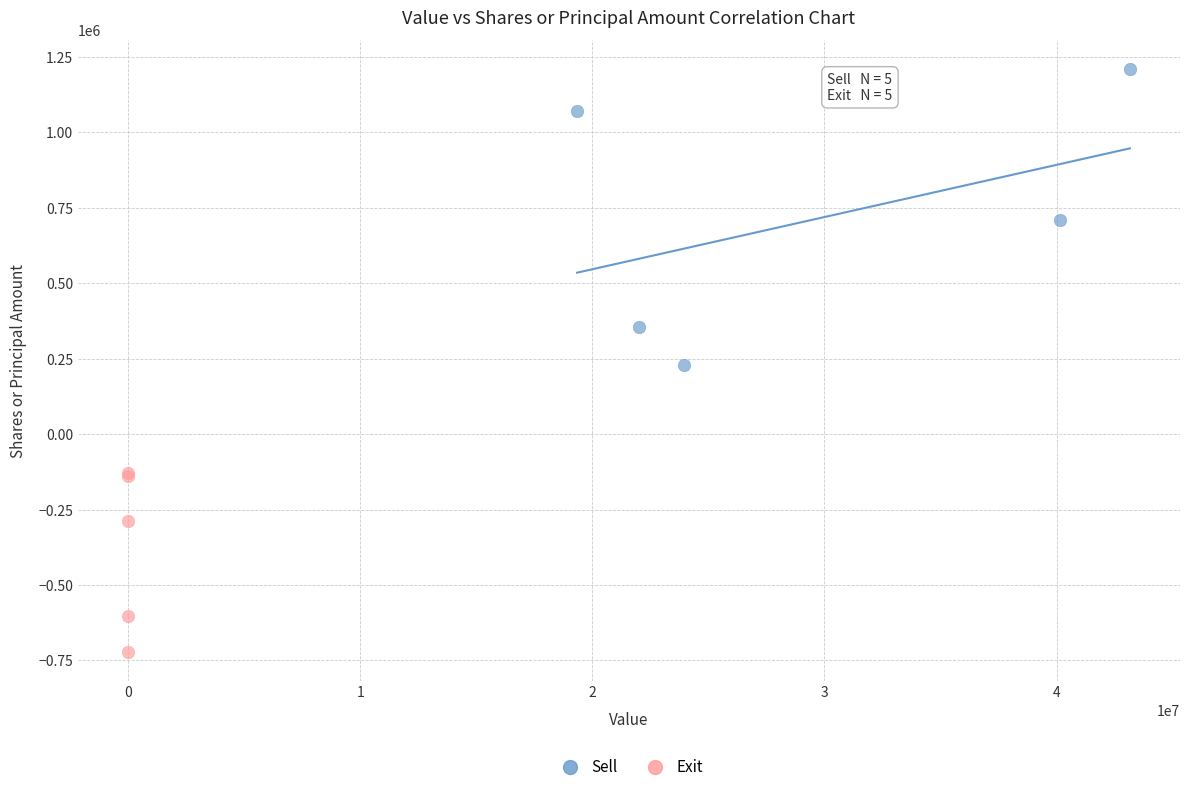

Which series has the widest spread of Y values?

Sell